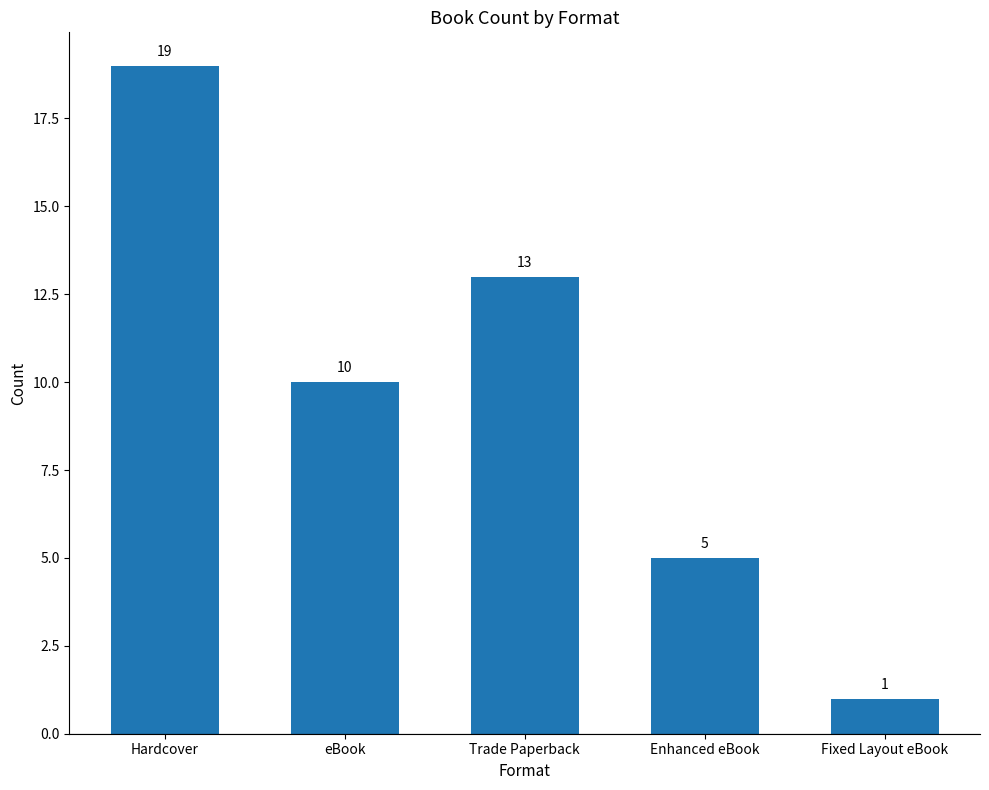

Reading left to right, extract all data points from this chart.

Hardcover=19	eBook=10	Trade Paperback=13	Enhanced eBook=5	Fixed Layout eBook=1